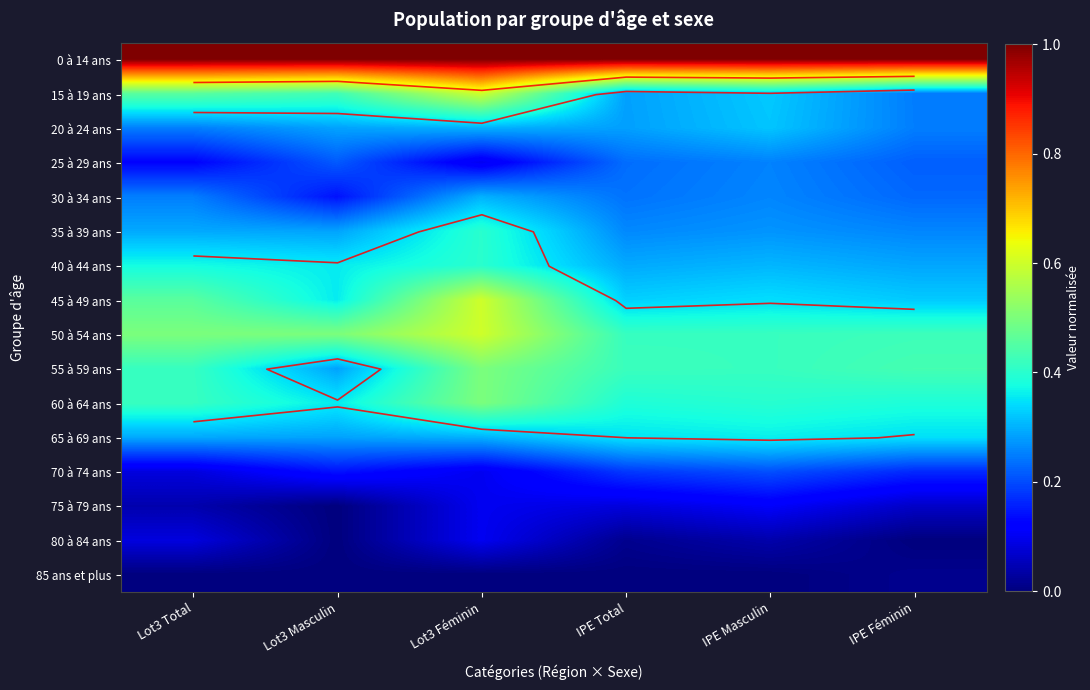

At how many categories does at least one series exceed 0?

6